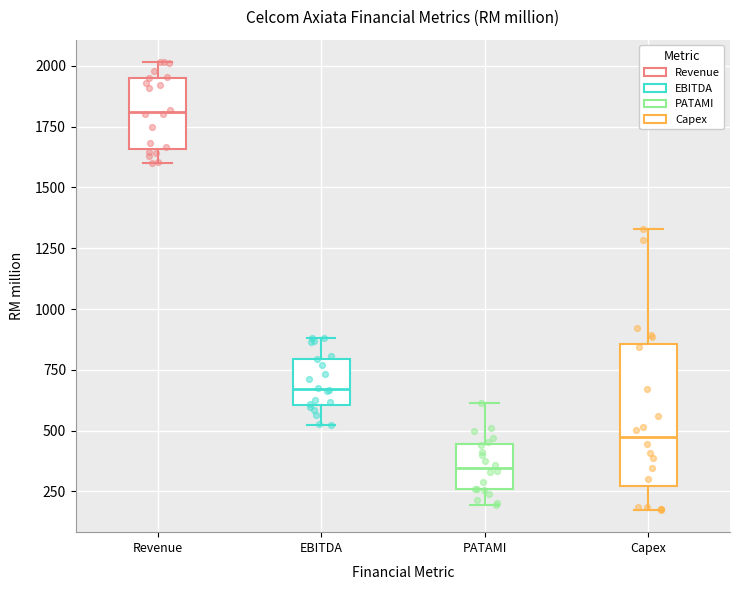

Where does the lower whisker of the box for Revenue end on the y-axis? The values are not printed on the chart, so give them approximately, as read against the axis.

1600